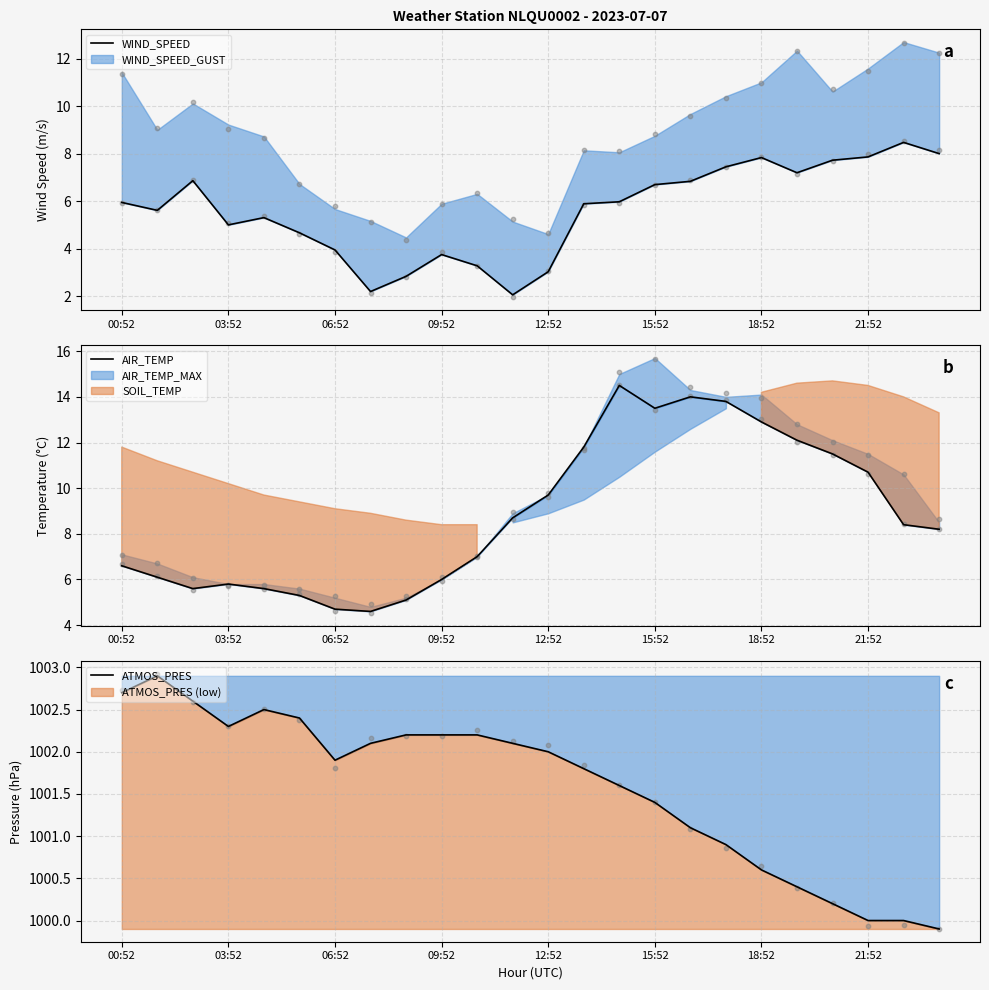

Which series reaches the minimum Y coordinate?

WIND_SPEED